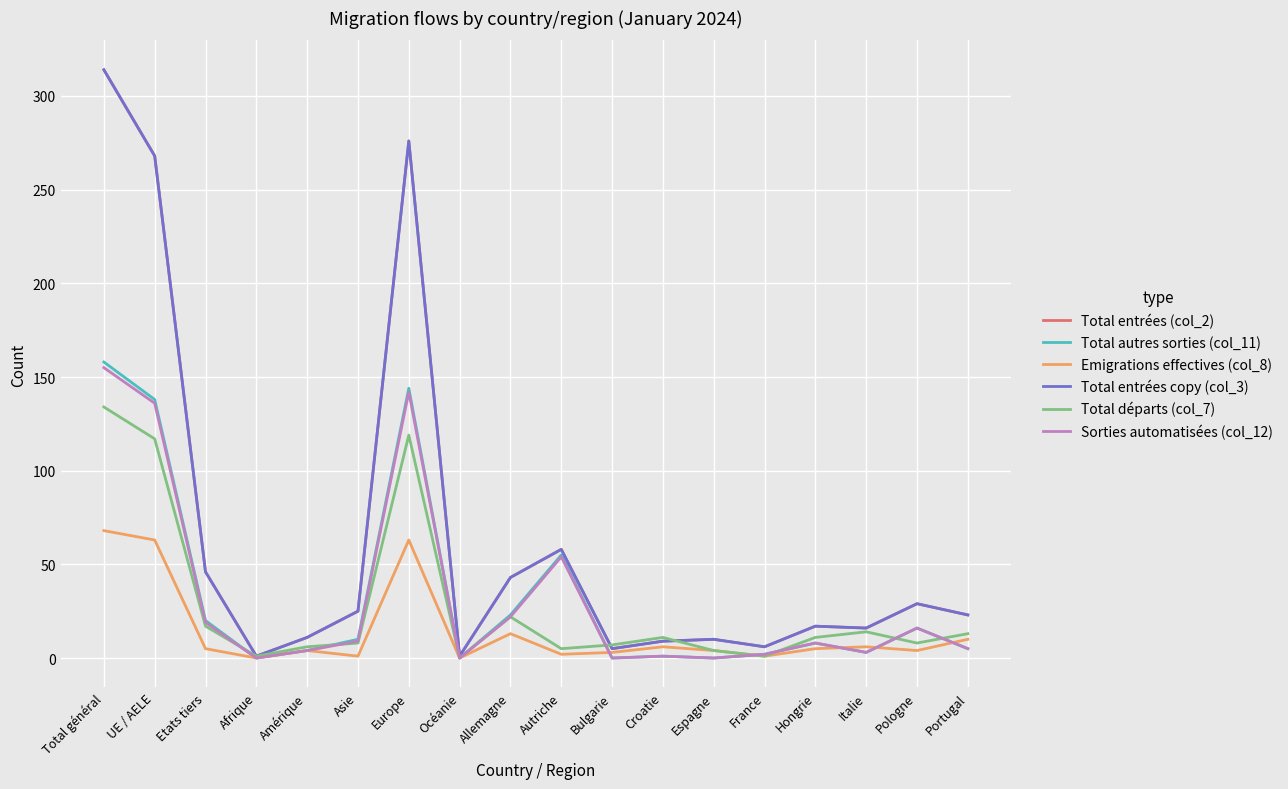

Which category has the highest value in the Sorties automatisées (col_12) series?

Total général